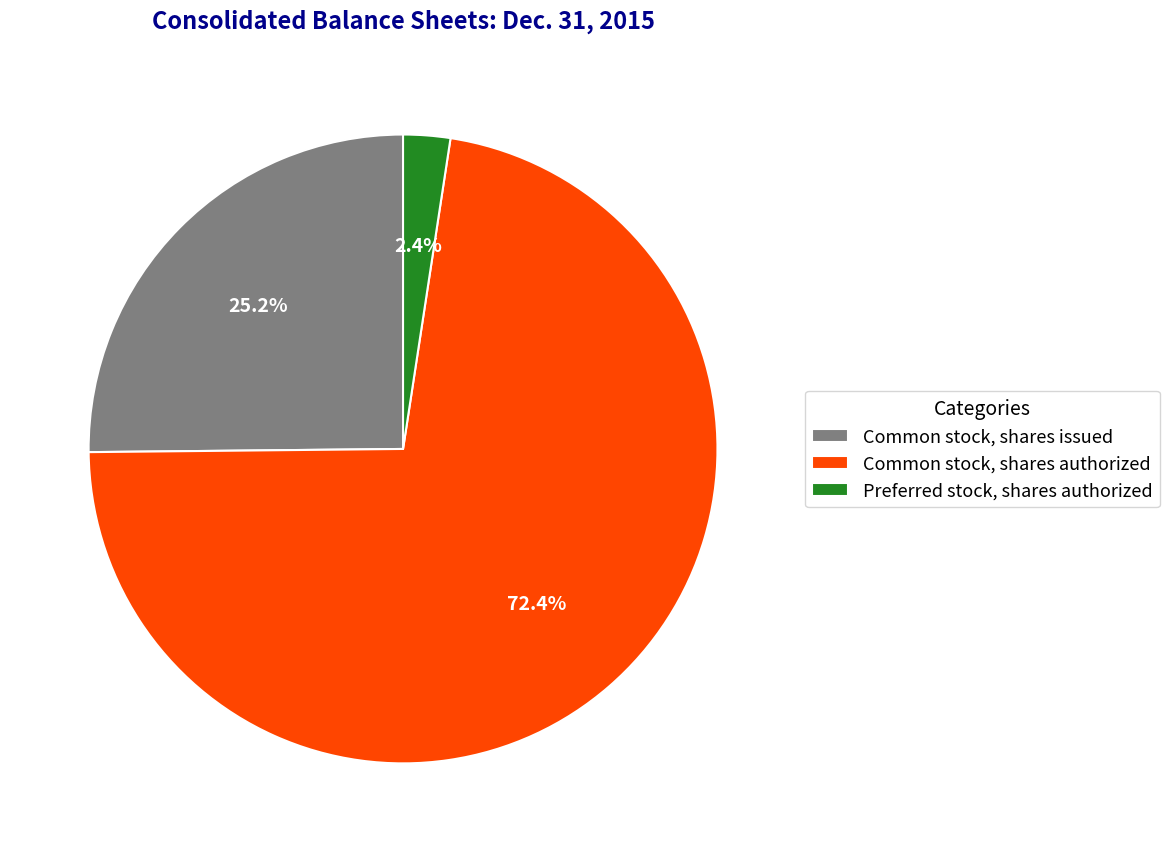

What is the majority slice?

Common stock, shares authorized